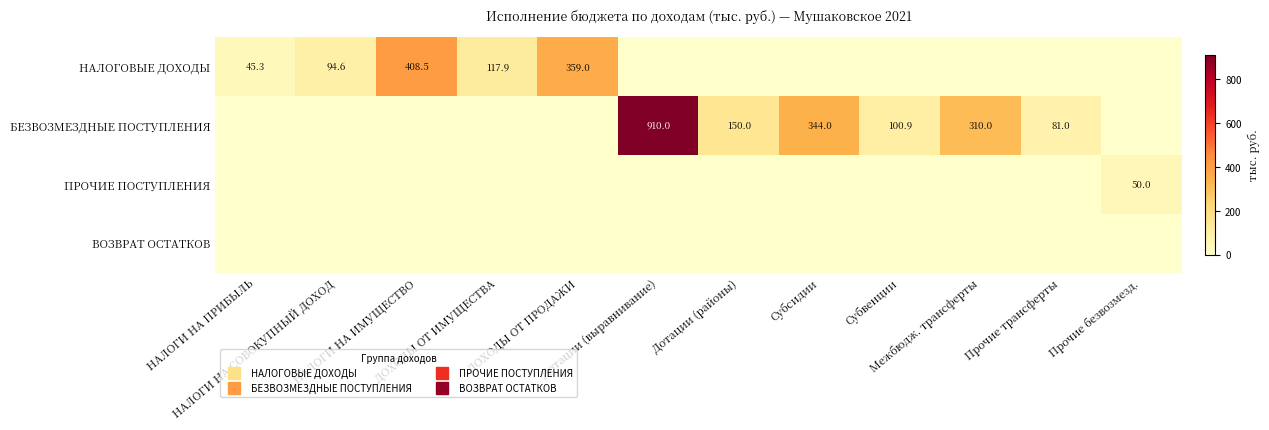

At which category is the sum across all series the highest?

Дотации (выравнивание)